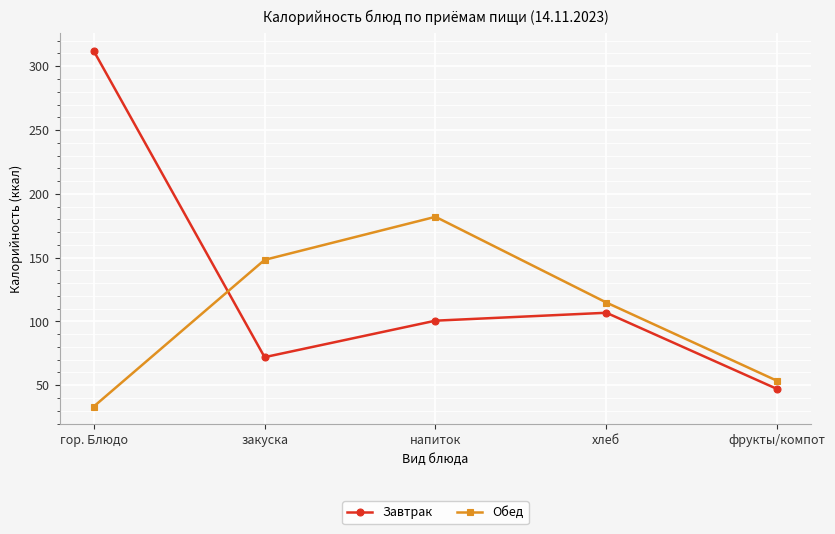

What is the difference between the maximum and minimum values in the Обед series?

148.7